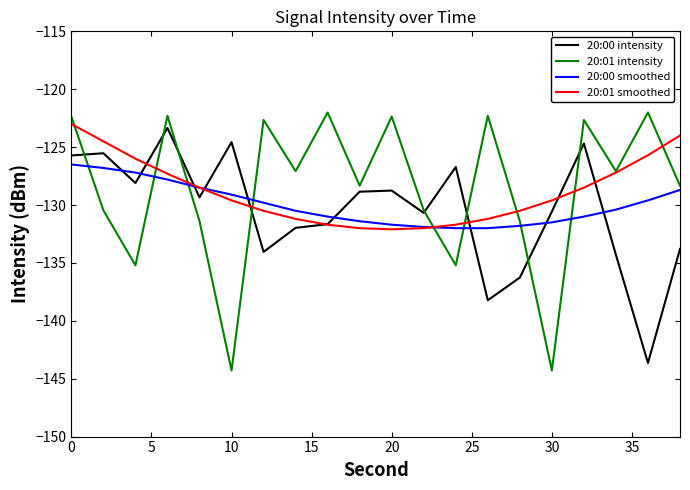

What is the highest value of the 20:00 intensity series?

-123.3